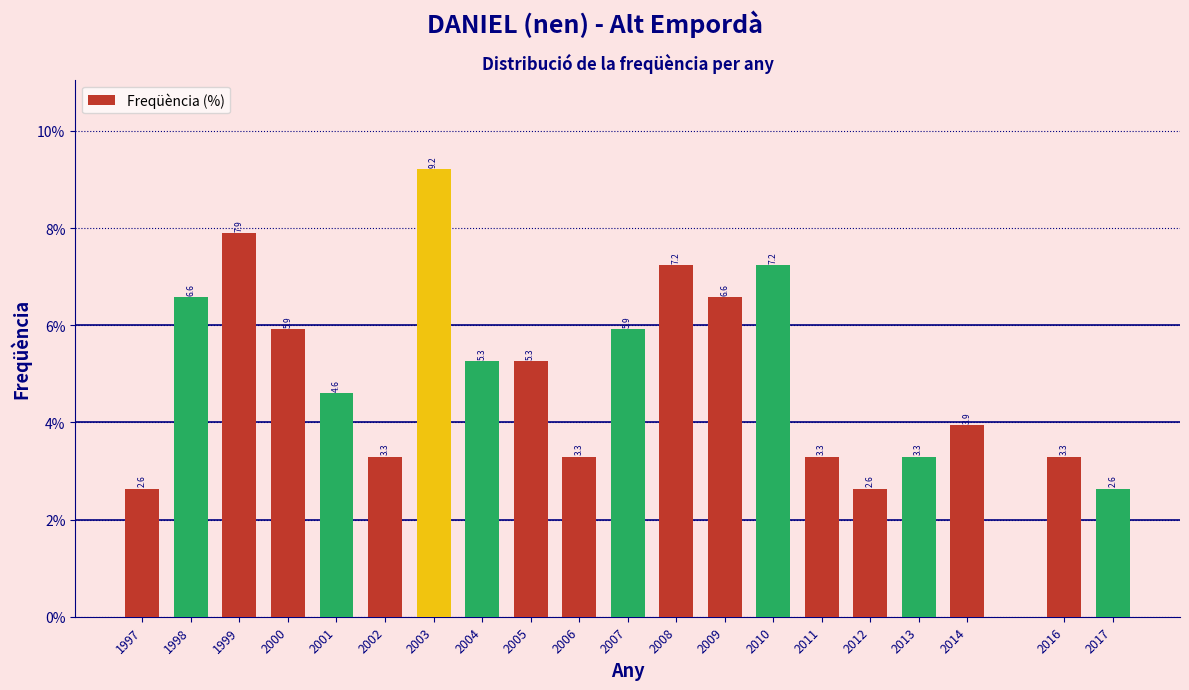

Reading left to right, transcribe all the data shown in this chart.

2.6	6.6	7.9	5.9	4.6	3.3	9.2	5.3	5.3	3.3	5.9	7.2	6.6	7.2	3.3	2.6	3.3	3.9	3.3	2.6